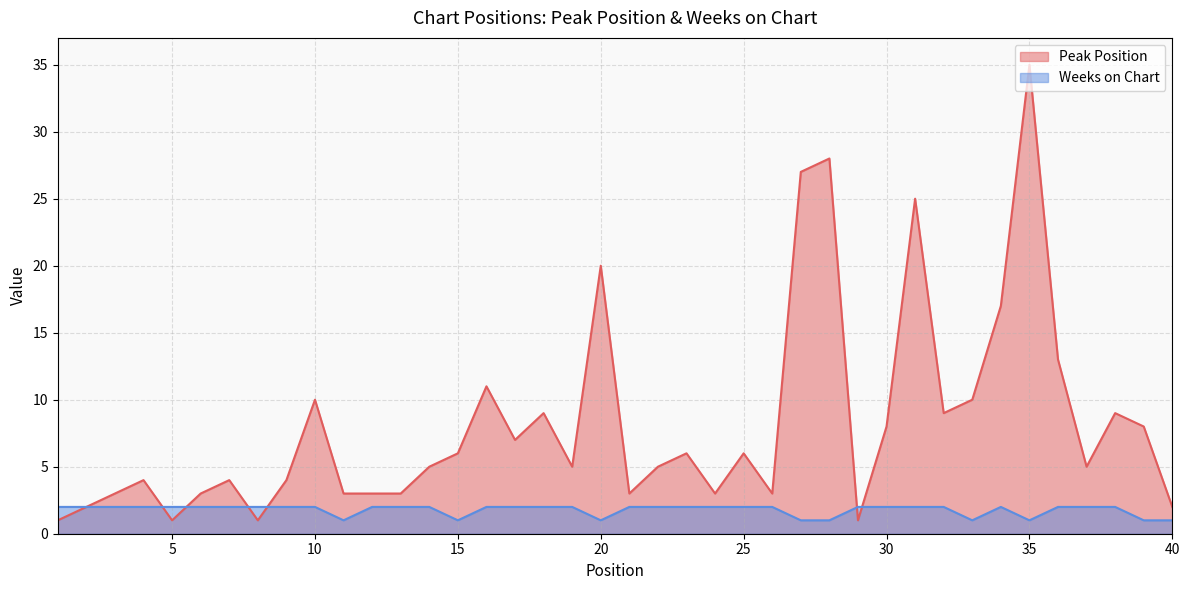

What are all the series names shown in the legend?

Peak Position, Weeks on Chart